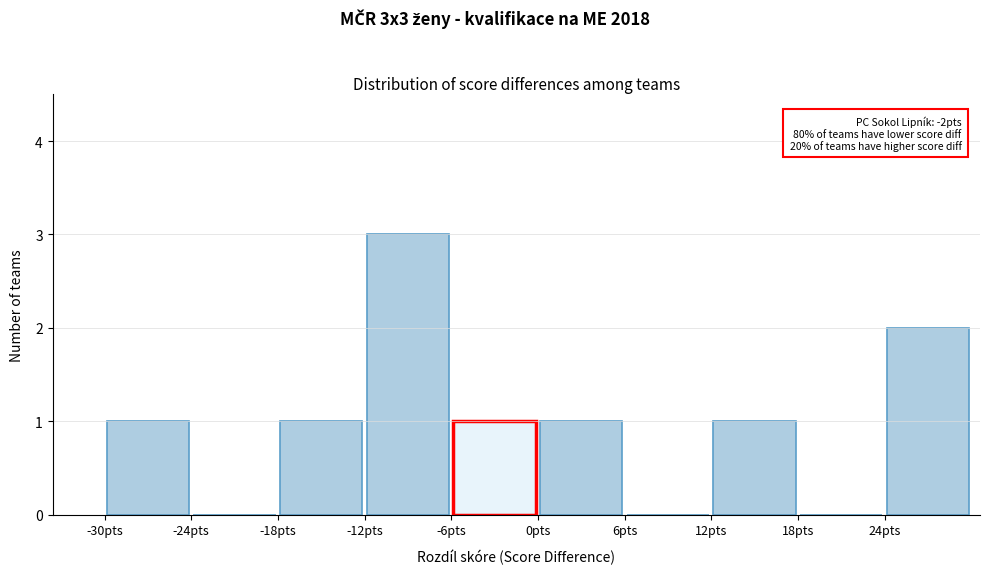

Over which range of the x-axis is the bar tallest?

-12 to -6